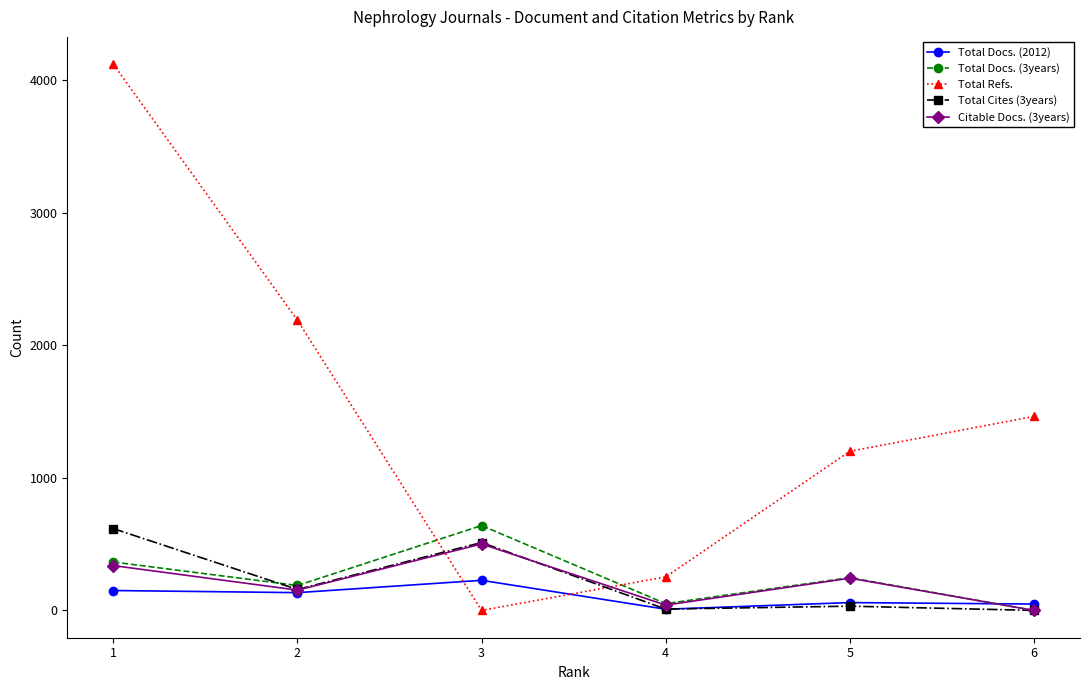

At which category is the sum across all series the highest?

1